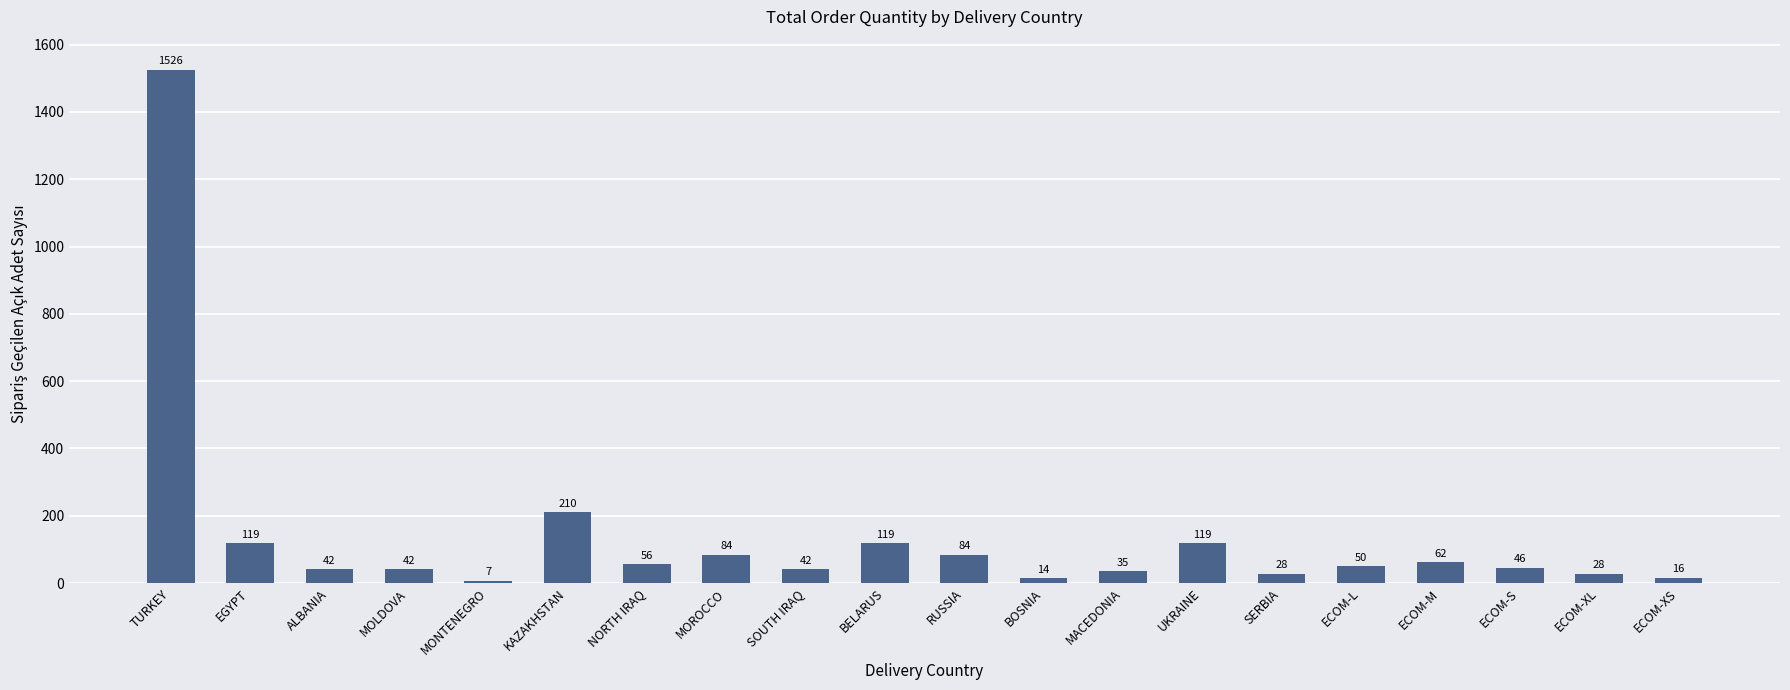

What is the ratio of the value at ECOM-XL to the value at SERBIA?

1.0